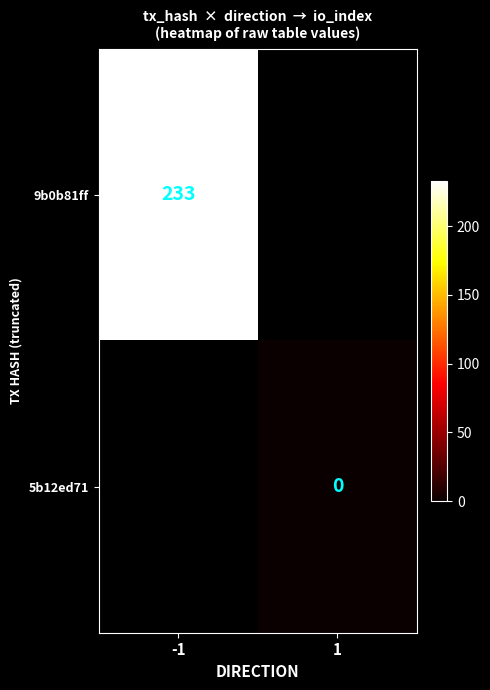

The value of 9b0b81ff at -1 is 311. True or false?

False